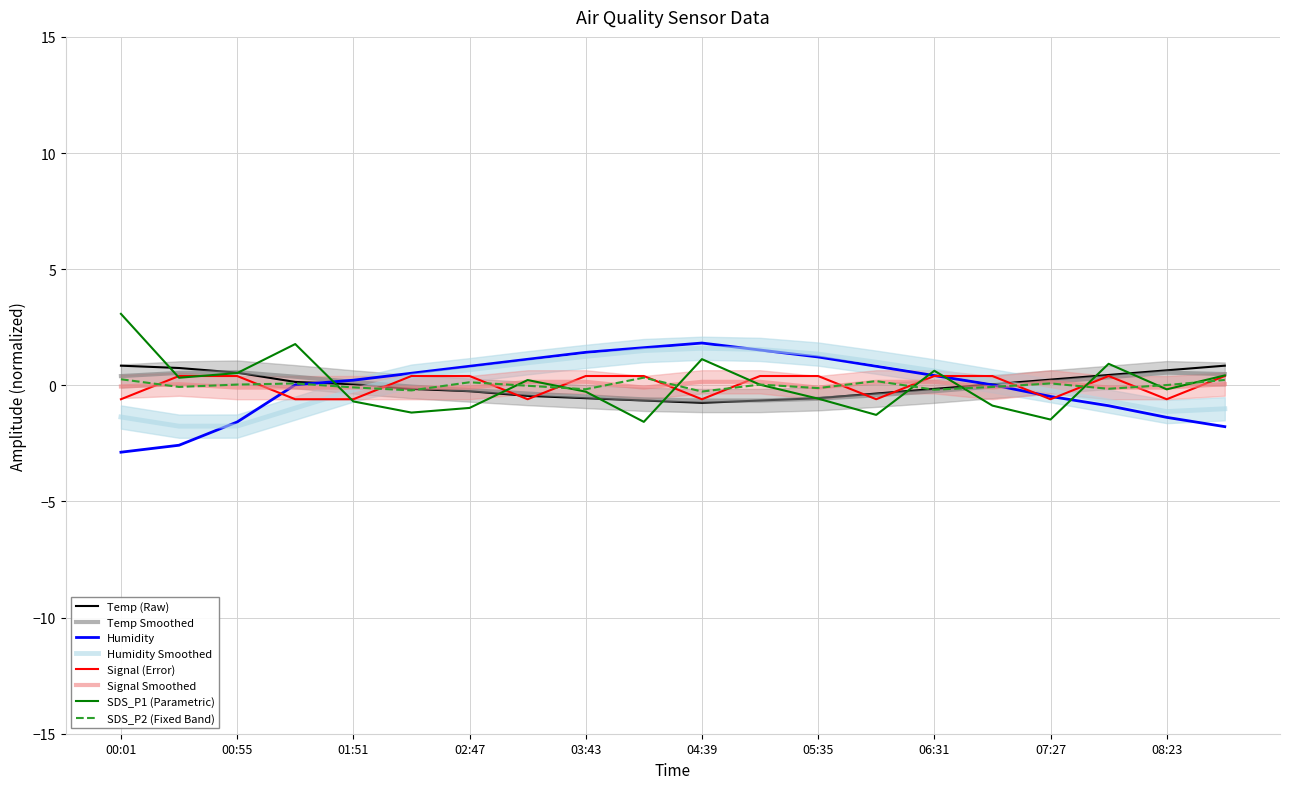

What is the greatest value displayed?

3.1